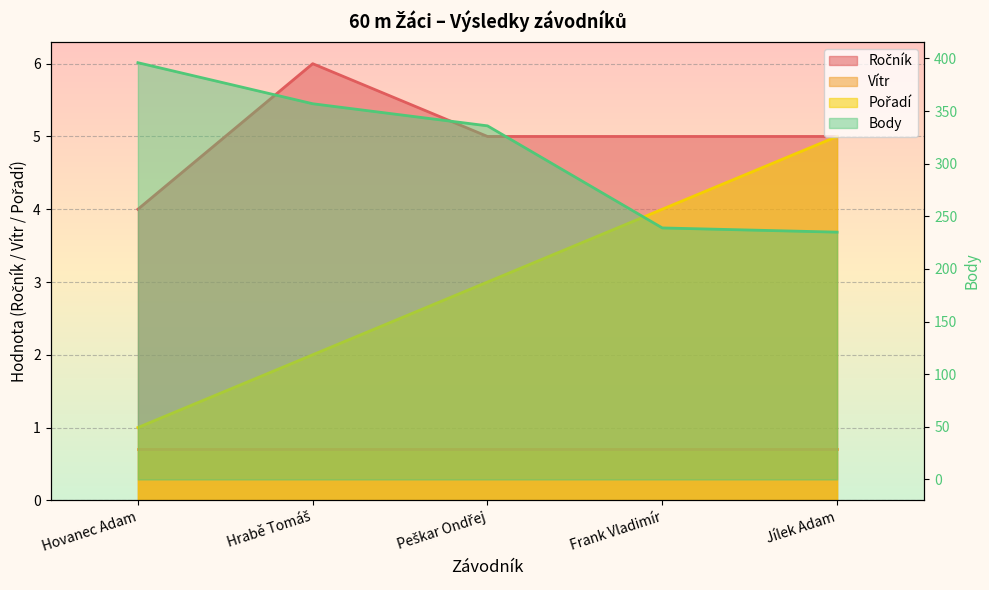

What is the label of the 5th point from the right?

Hovanec Adam